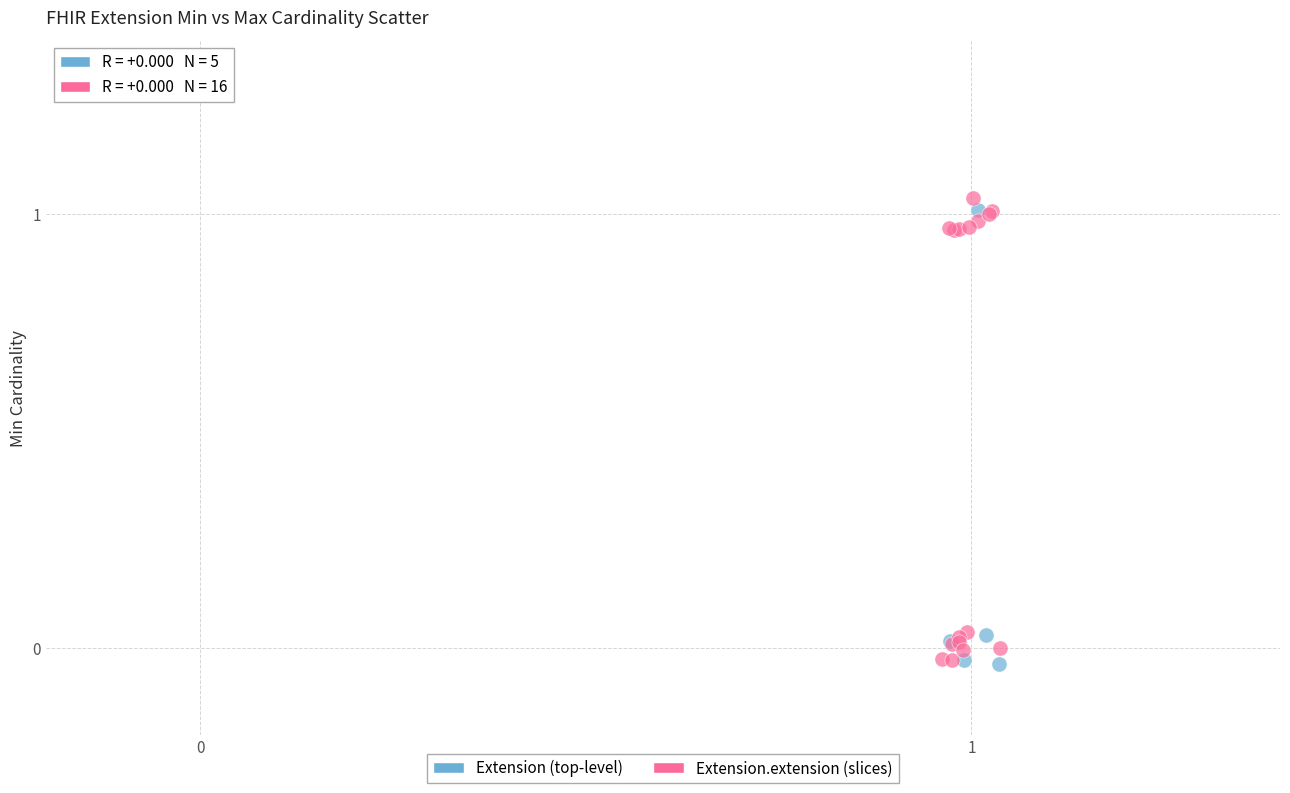

Which series has the widest spread of Y values?

Extension.extension (slices)